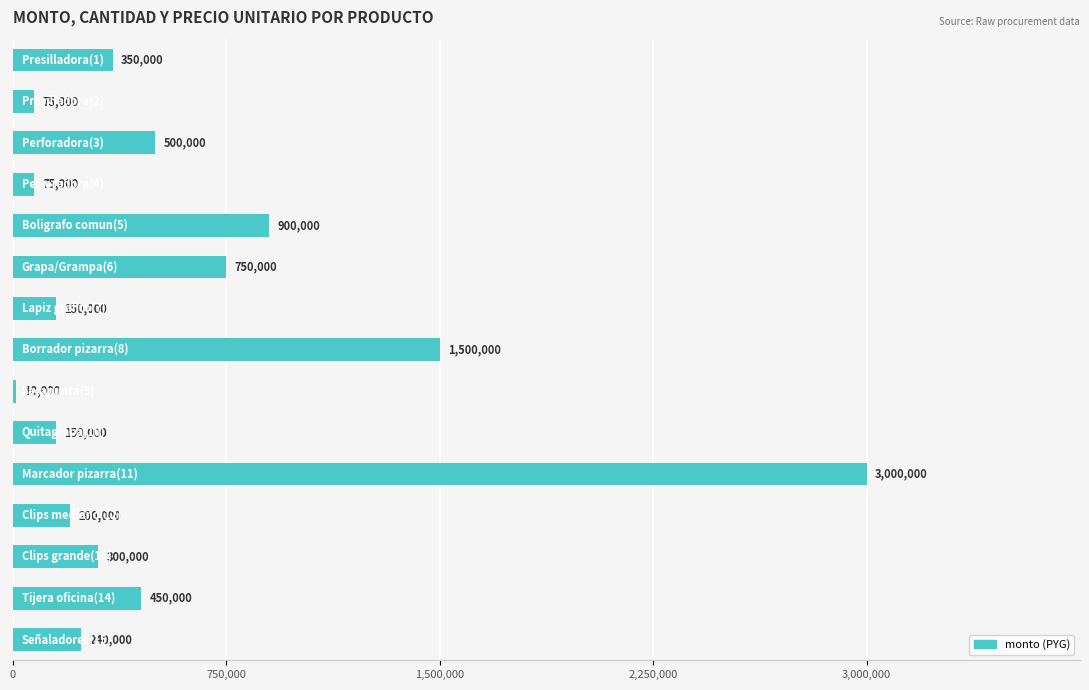

What is the maximum value shown in the chart?

3000000